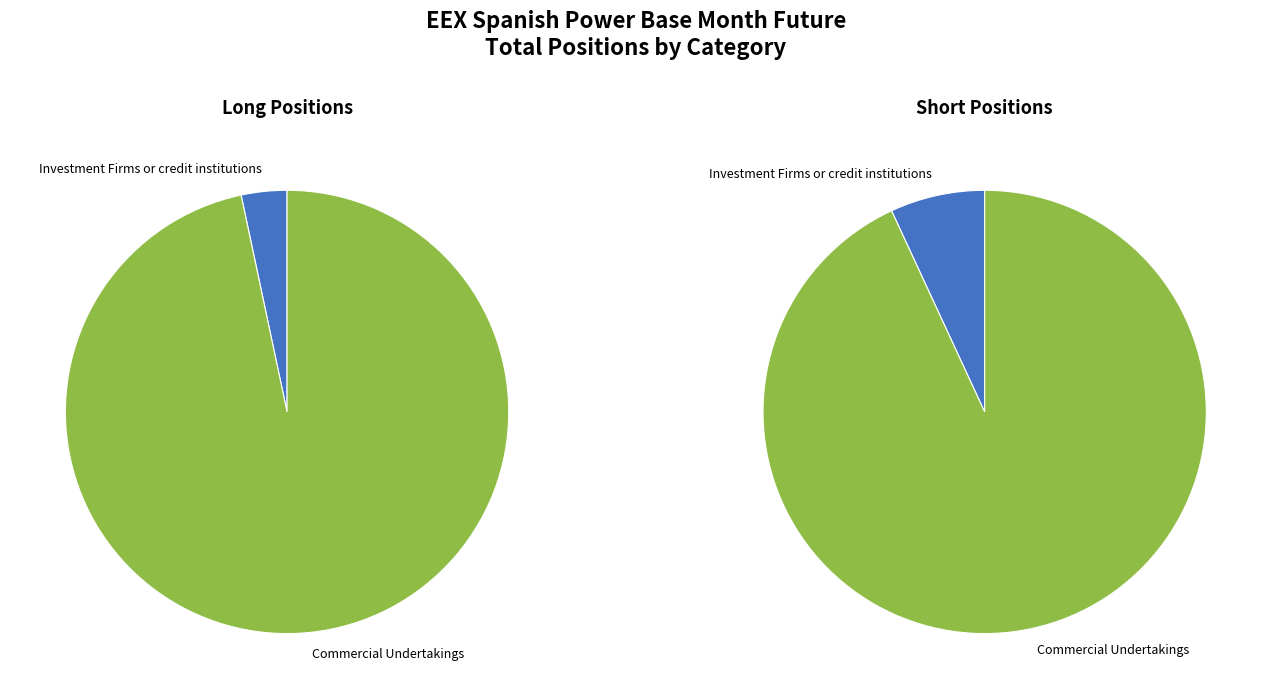

Is it true that Commercial Undertakings is 99% of the pie?

False